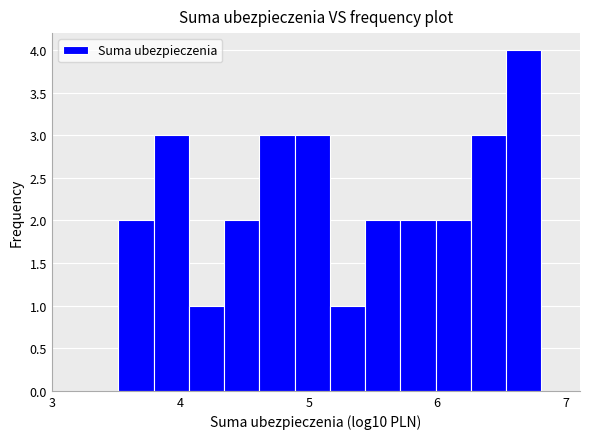

Around what value on the x-axis is the tallest bar? Give the approximate position of its centre, as read against the axis.

6.7